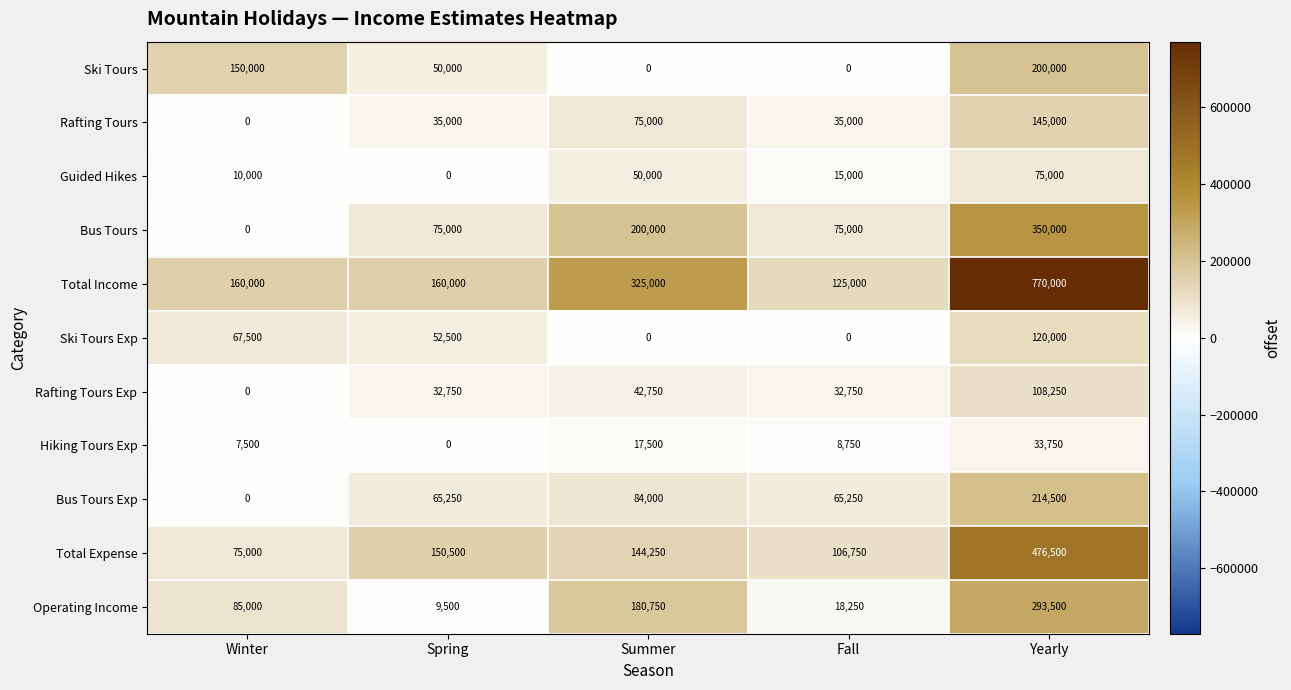

What is the average value of the Rafting Tours series?

58000